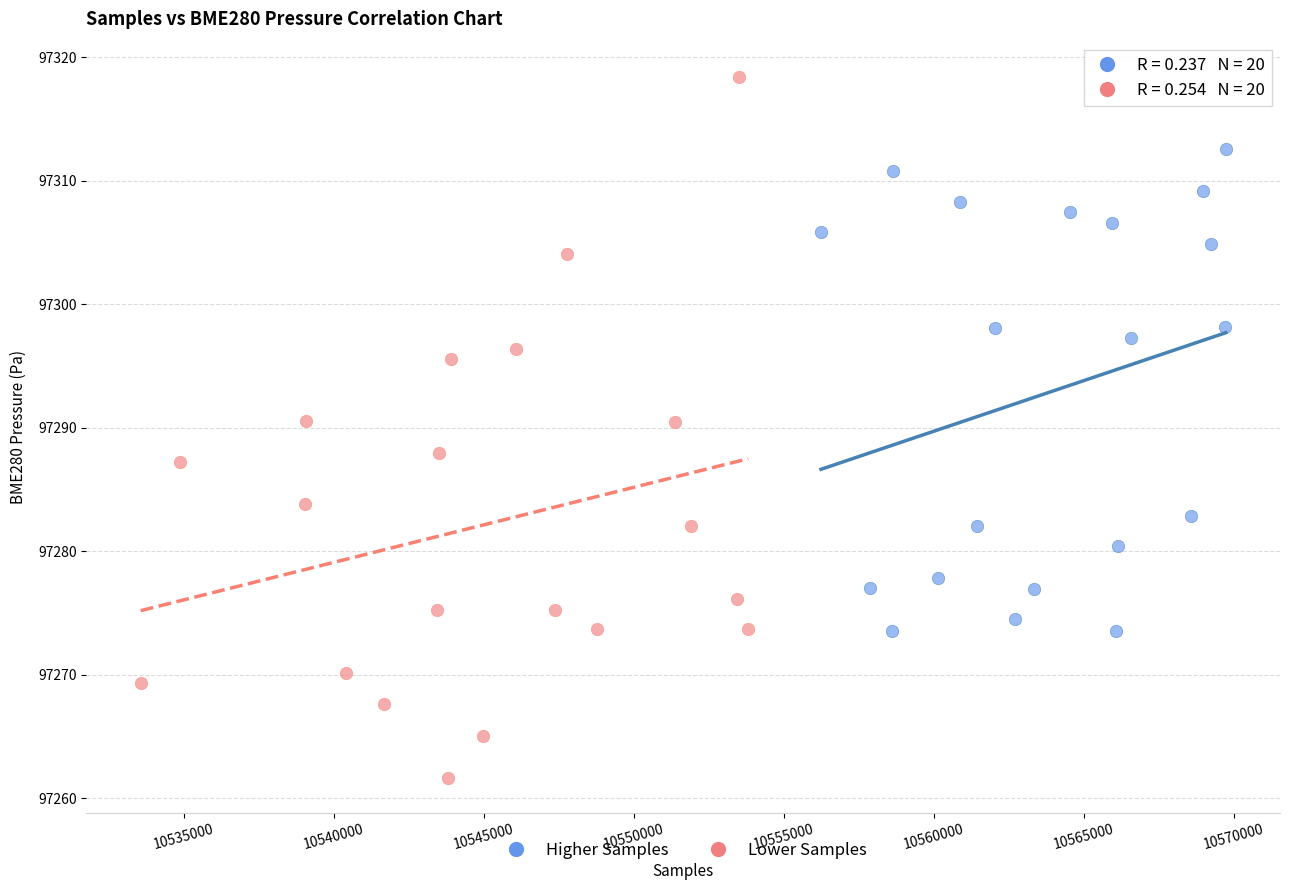

Which series reaches the minimum Y coordinate?

Lower Samples